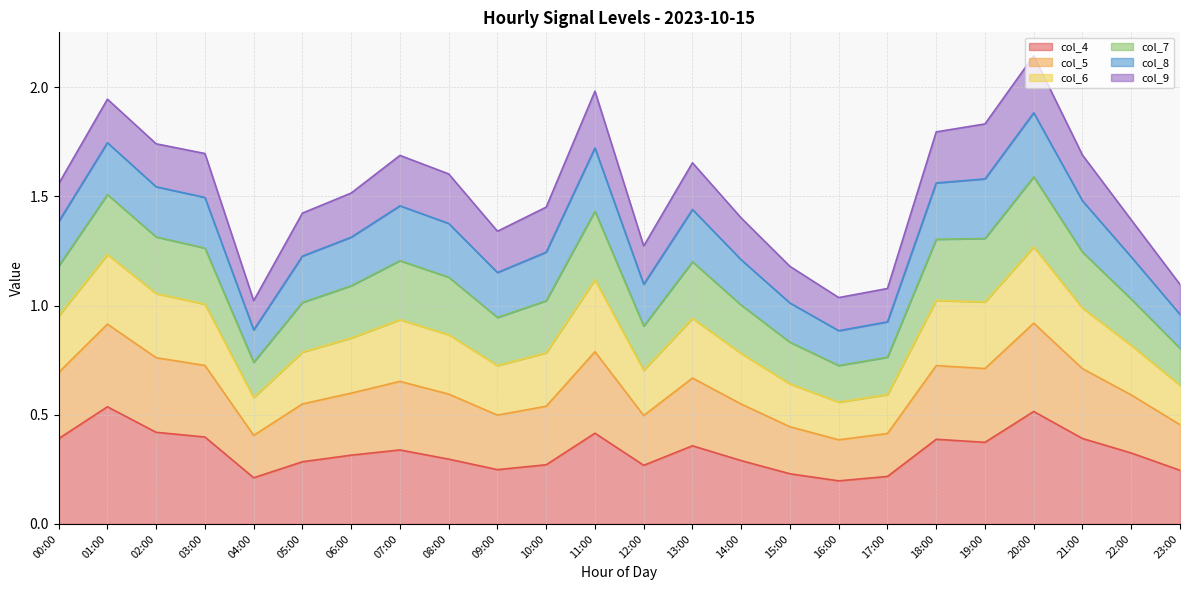

What is the label of the 9th point from the right?

15:00